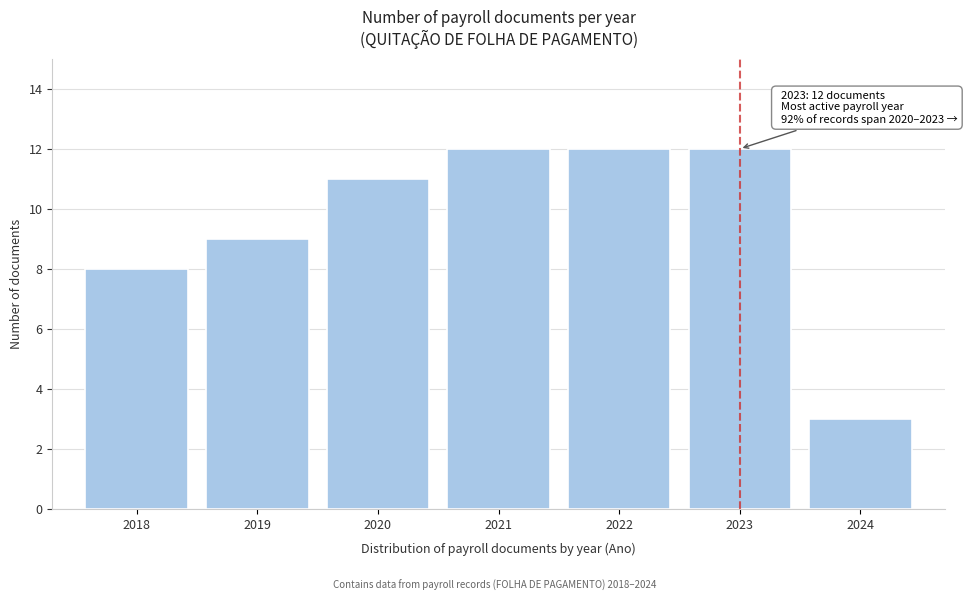

Reading left to right, extract all data points from this chart.

8	9	11	12	12	12	3